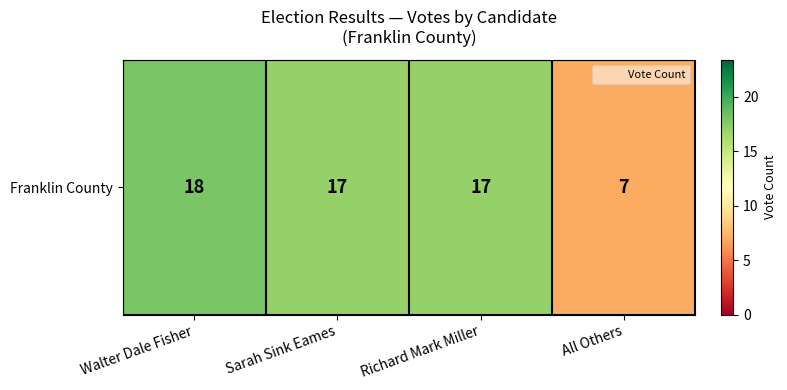

What is the difference between the second highest and minimum values?

10